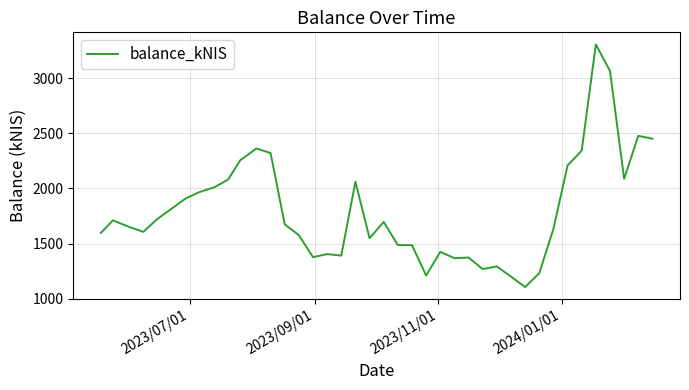

What is the difference between the maximum and minimum values?

2197.1